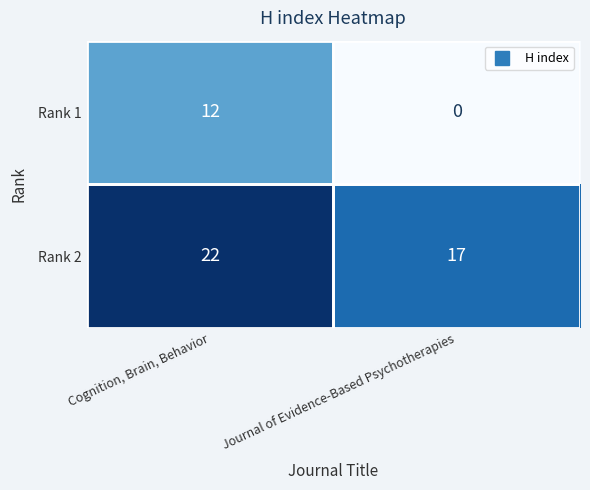

Rank the series by their maximum value, from lowest to highest.

Rank 1, Rank 2